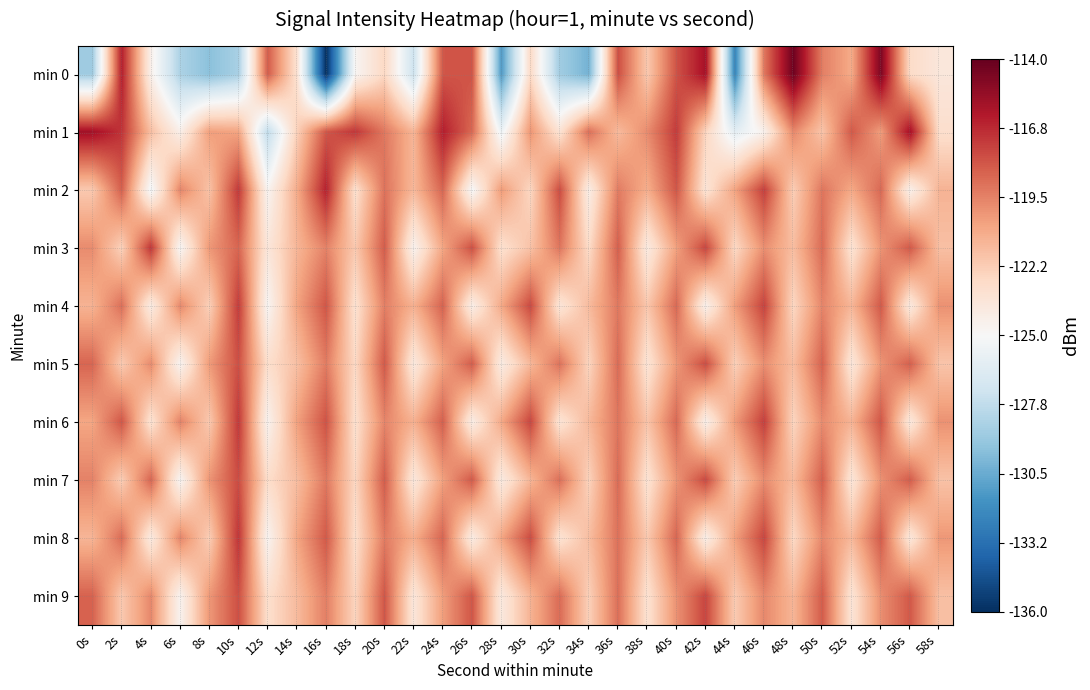

Which series has the largest range (max minus min)?

min 0